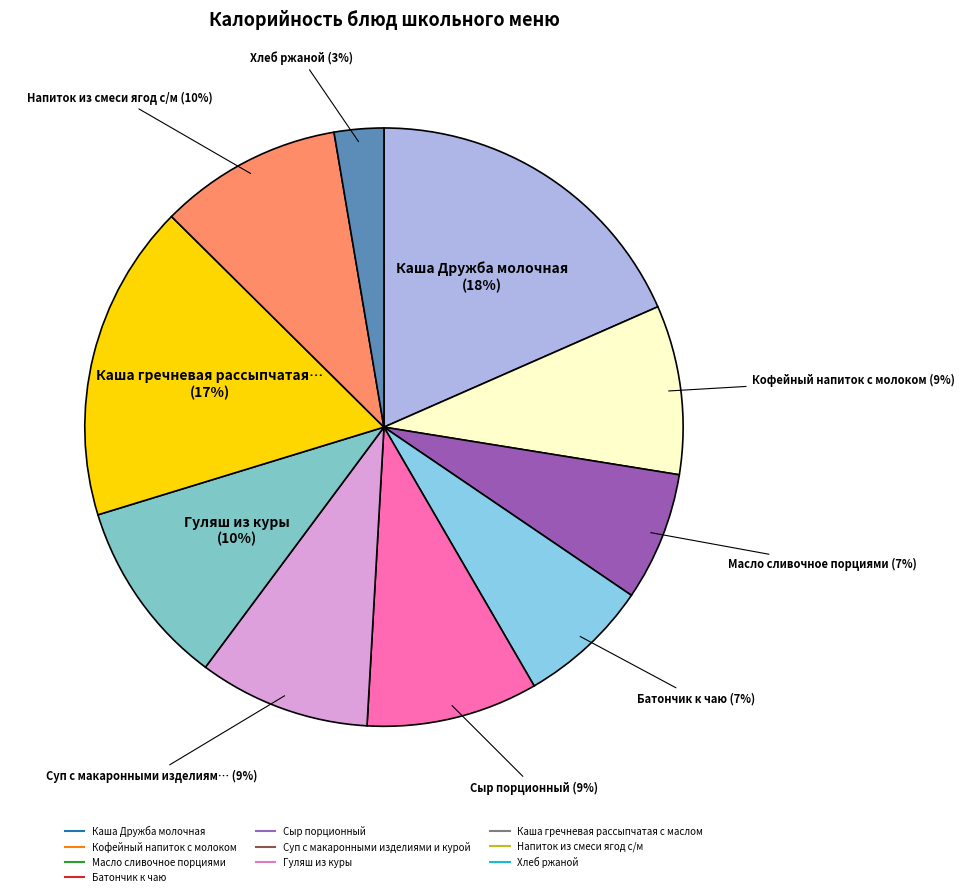

Count the number of slices in the pie.

10